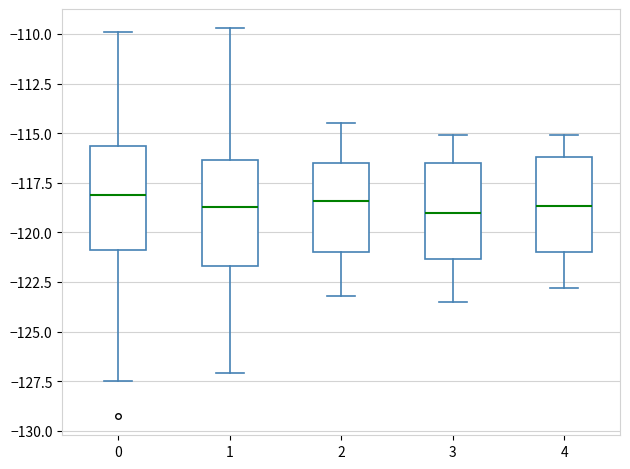

Reading left to right, transcribe this box plot: for each box, give where its median line is, the range the box spans, and where its two whiskers end, as read against the y-axis. The values are not printed on the chart, so give them approximately, as read against the axis.

0: median -118.0, box -121.0 to -115.5, whiskers -127.5 to -110.0
1: median -118.5, box -121.5 to -116.5, whiskers -127.0 to -109.5
2: median -118.5, box -121.0 to -116.5, whiskers -123.0 to -114.5
3: median -119.0, box -121.5 to -116.5, whiskers -123.5 to -115.0
4: median -118.5, box -121.0 to -116.0, whiskers -123.0 to -115.0